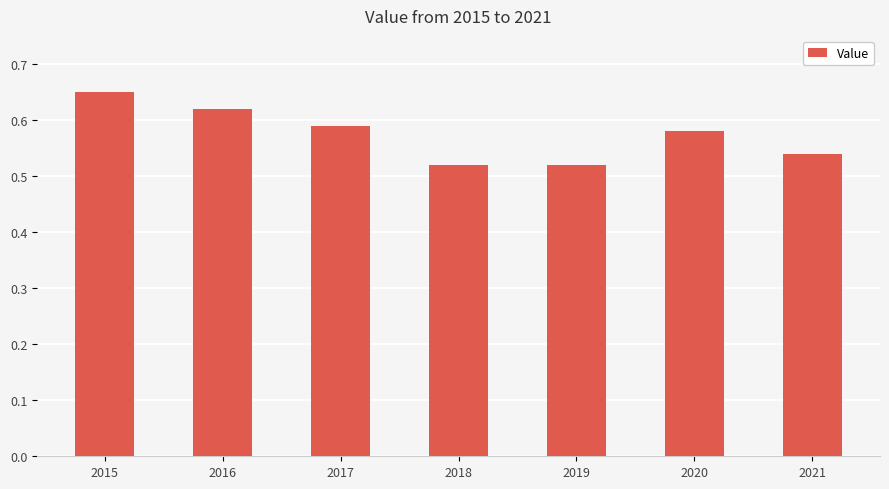

What is the sum of the values at 2018 and 2020?

1.1